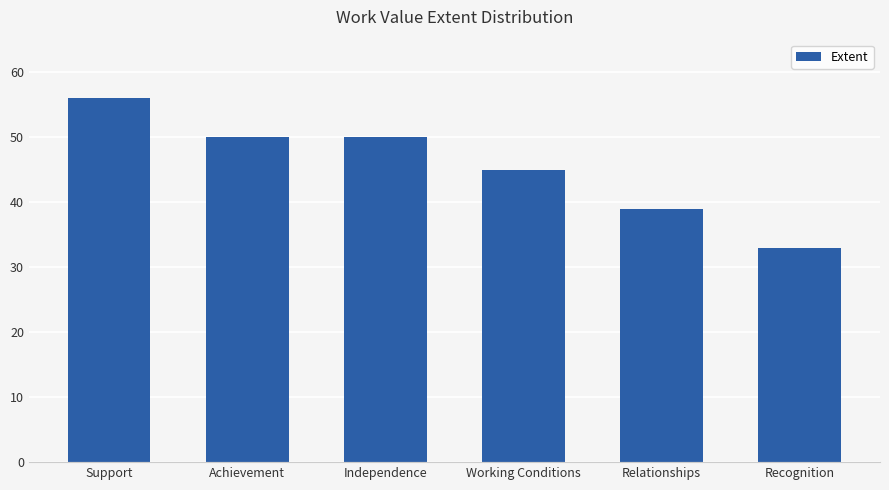

What is the change in value from Relationships to Recognition?

-6